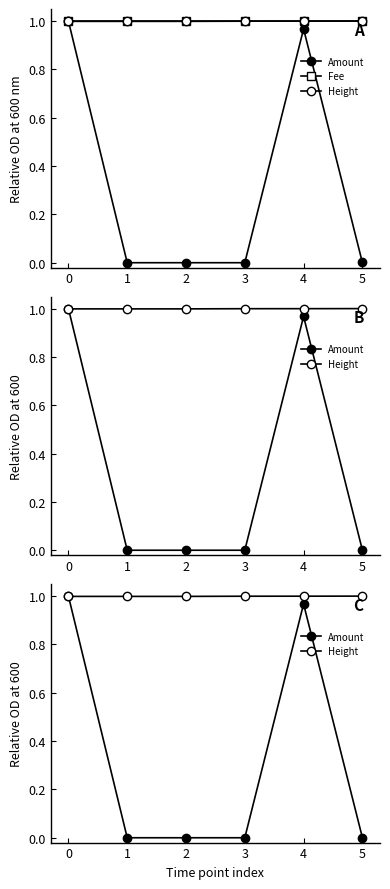

Between 1 and 3, which series saw the biggest shift?

Height